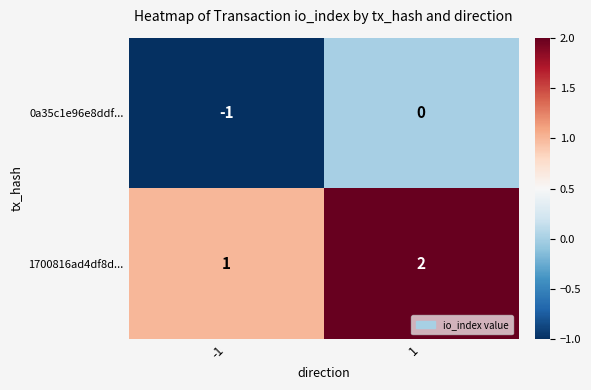

At how many categories does at least one series exceed 0?

2